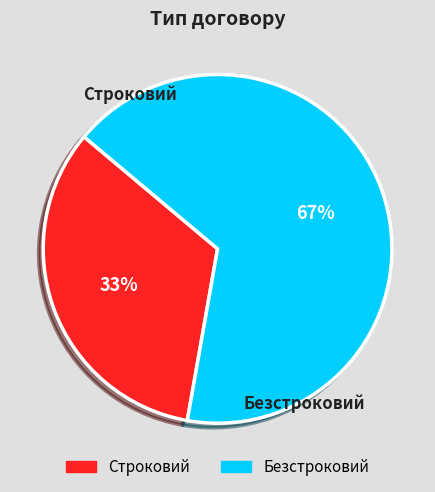

To the nearest percent, what is the average slice percentage?

50%